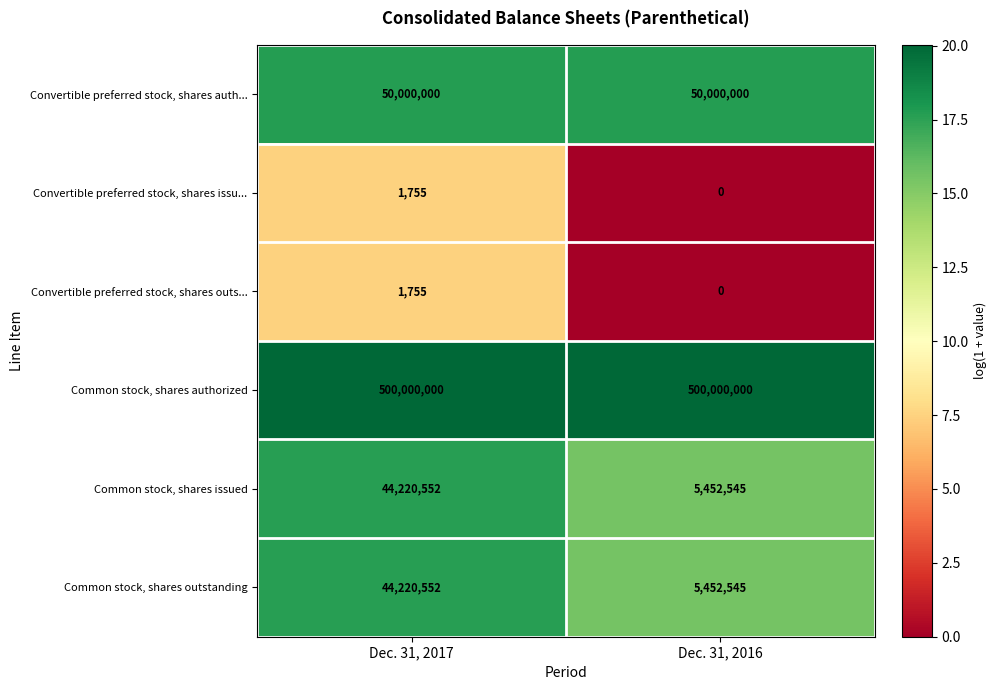

True or false: Common stock, shares authorized has a value of 163018327 at Dec. 31, 2016.

False